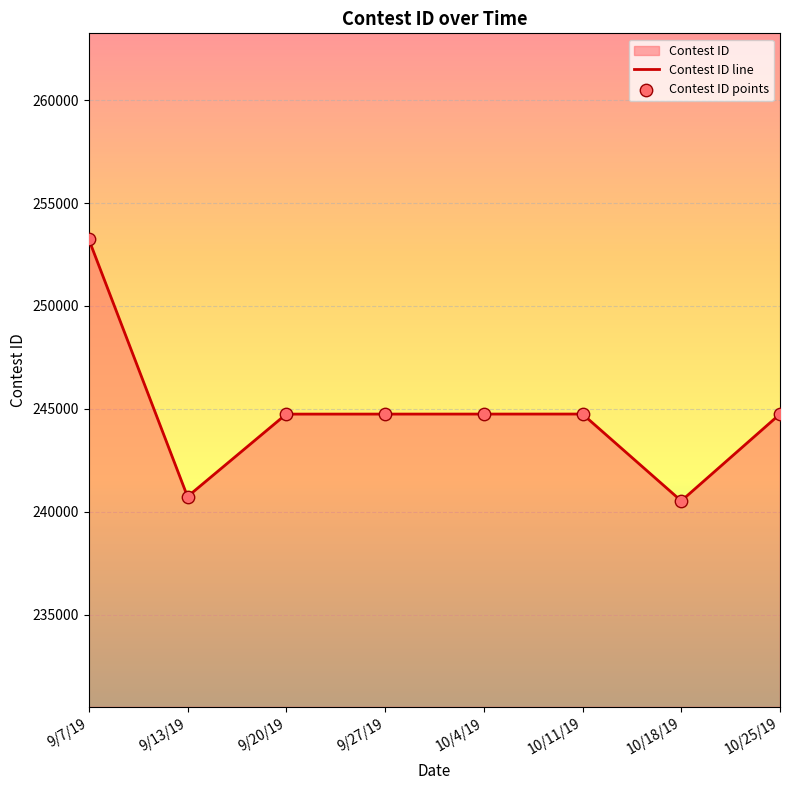

Which series reaches the maximum Y coordinate?

Contest ID line